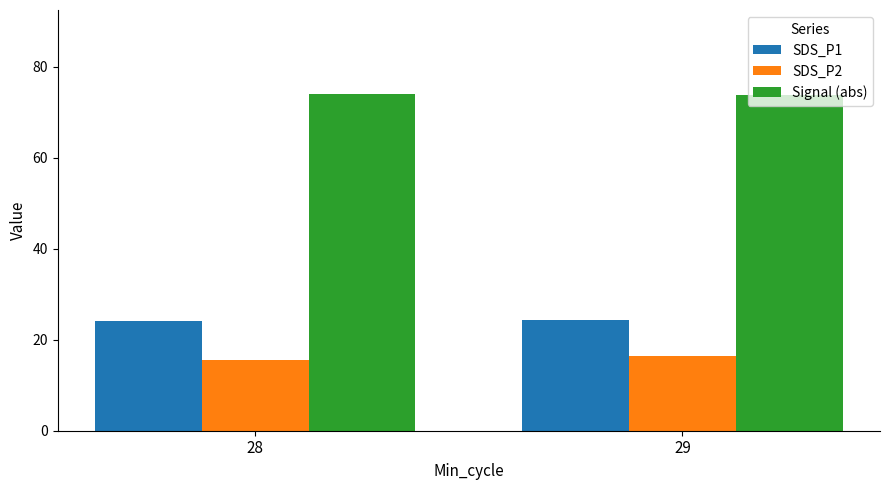

What is the average value of the SDS_P1 series?

24.2